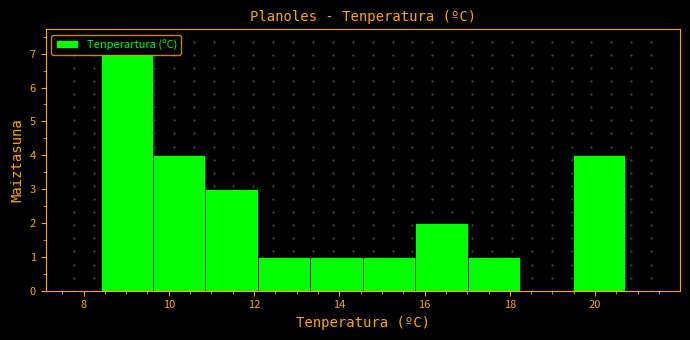

Reading left to right, transcribe this chart: for each bar, give the range it covers on the x-axis and its height. Neither the bar edges nor the heights are printed on the chart, so give them approximately, as read against the axes.

8.4 to 9.6: 7
9.6 to 10.8: 4
10.8 to 12.0: 3
12.0 to 13.4: 1
13.4 to 14.6: 1
14.6 to 15.8: 1
15.8 to 17.0: 2
17.0 to 18.2: 1
18.2 to 19.4: 0
19.4 to 20.8: 4